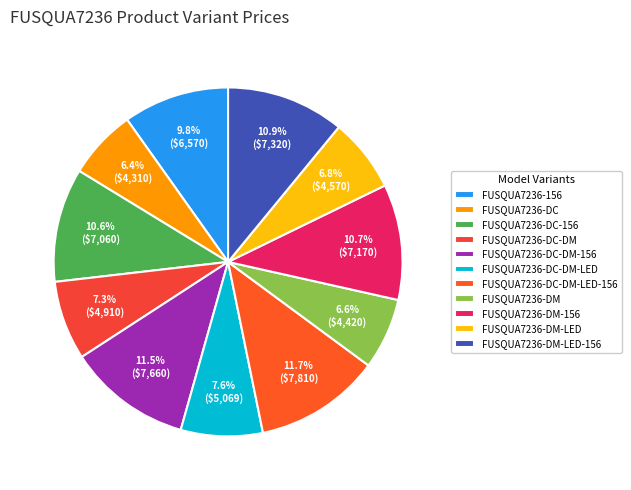

How many segments does this pie chart have?

11